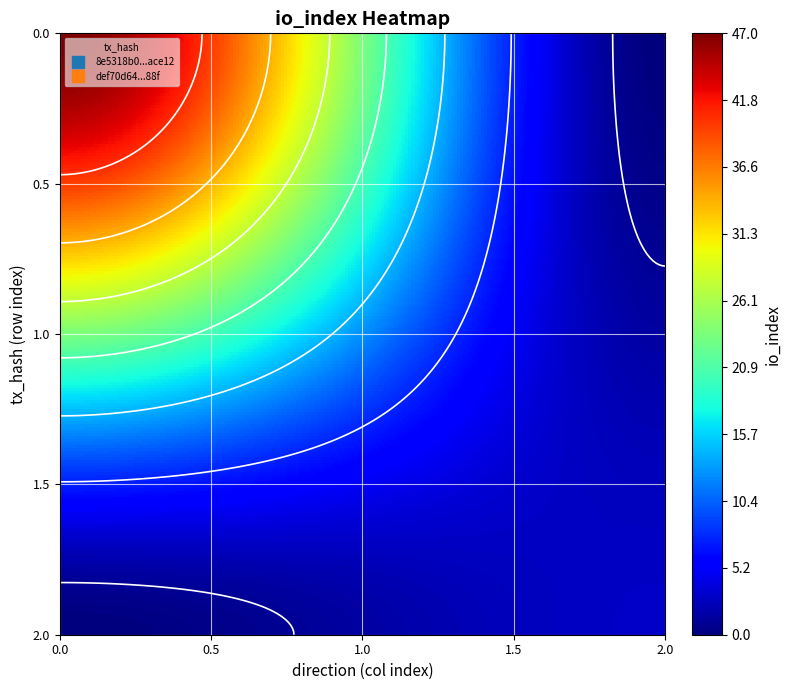

What is the greatest value displayed?

47